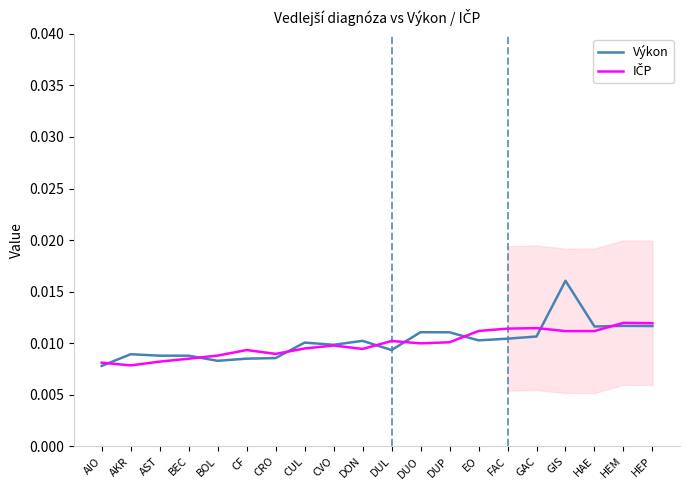

In Výkon, how many points are higher than both neighbors (excluding endpoints)?

6